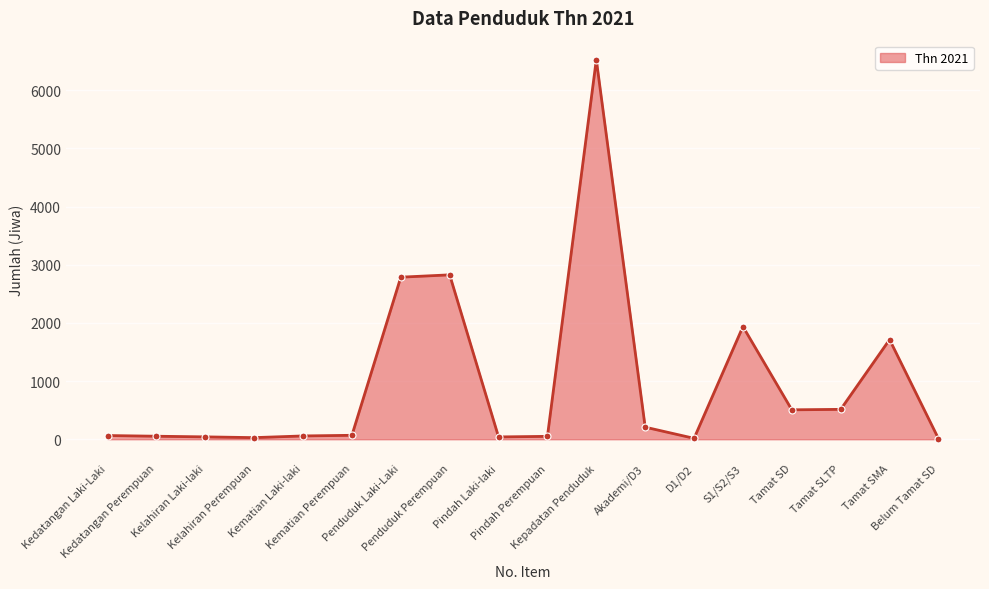

What is the average value?

969